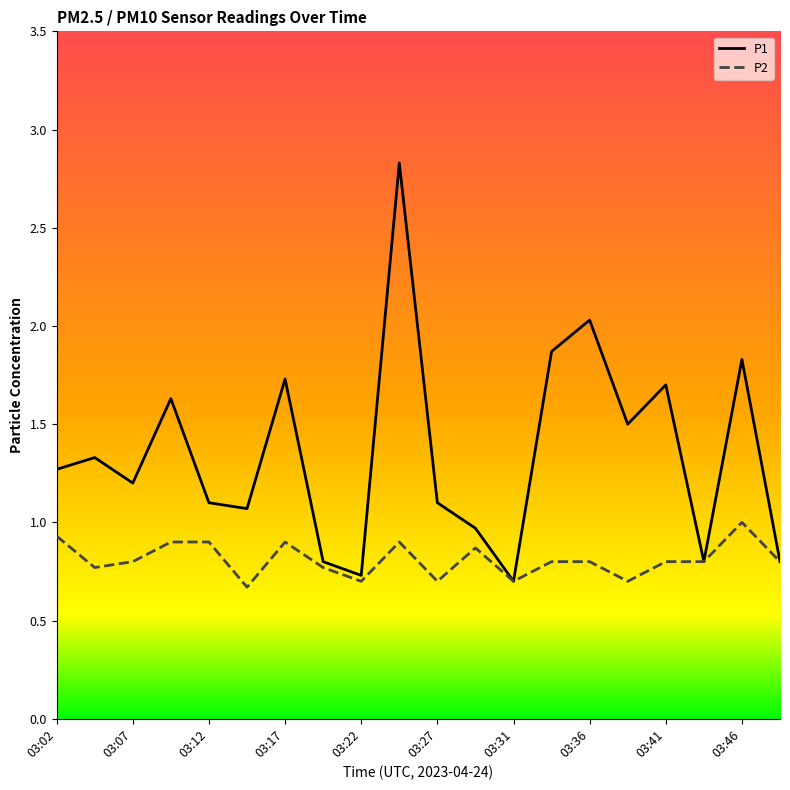

Rank the series by their maximum value, from highest to lowest.

P1, P2